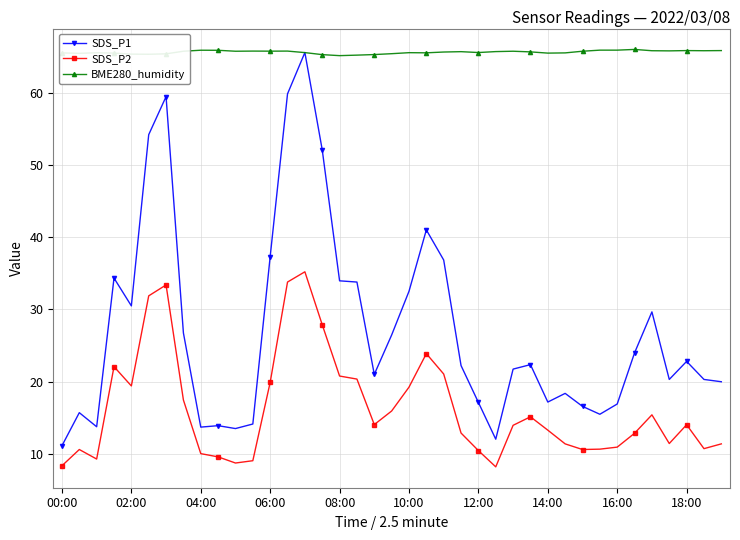

True or false: SDS_P2 has more than 2 points higher than both neighbors.

True